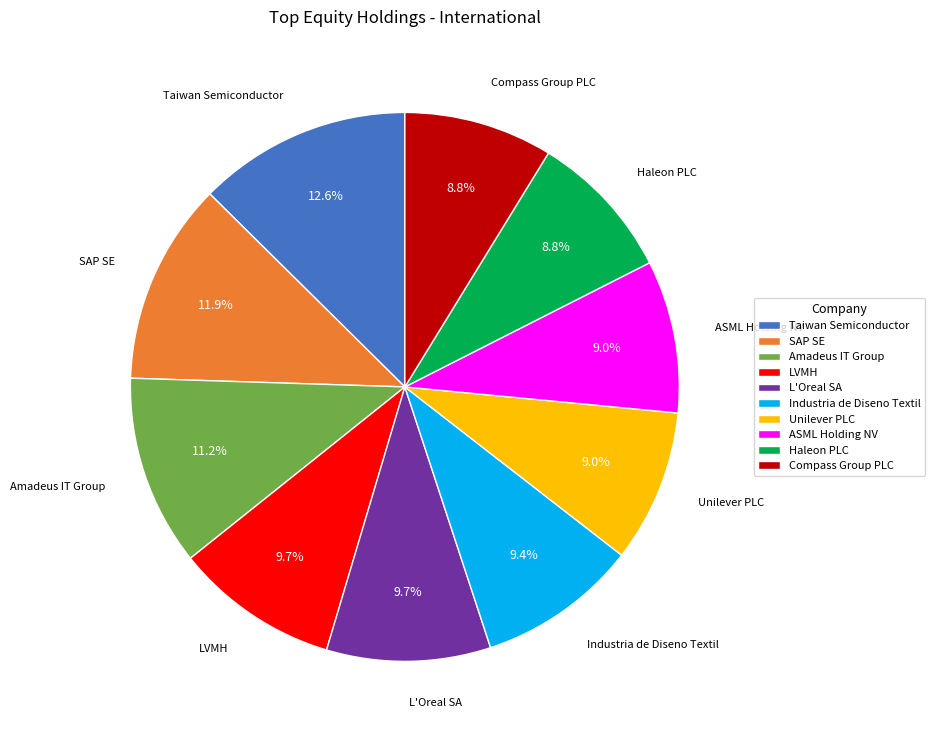

How many slices are in this pie chart?

10